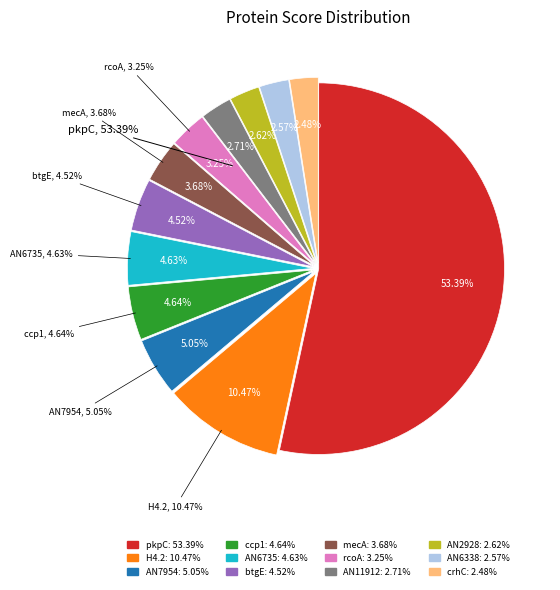

What is the smallest slice in the pie chart?

crhC